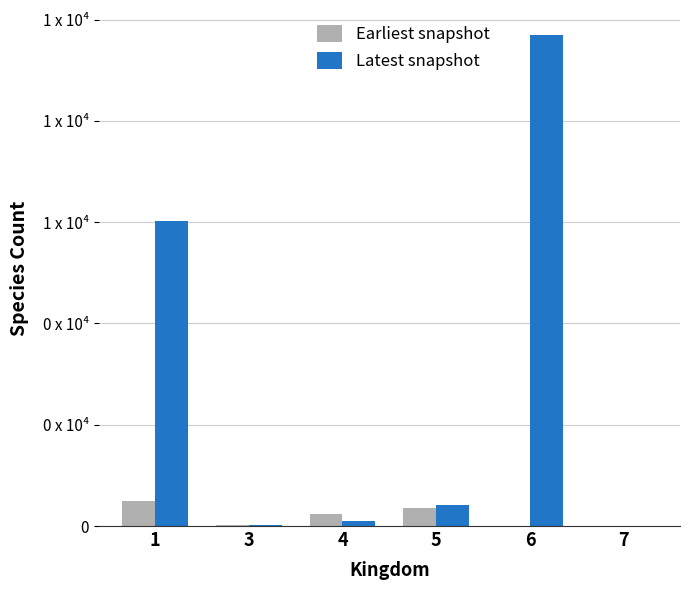

What is the total value across all series at 5?

771